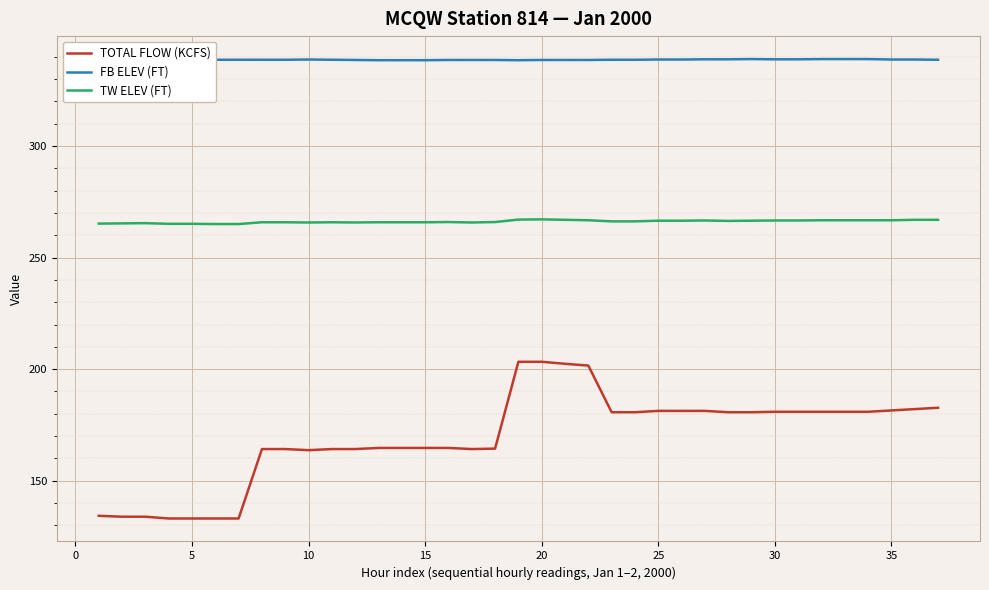

Rank the series by their maximum value, from highest to lowest.

FB ELEV (FT), TW ELEV (FT), TOTAL FLOW (KCFS)